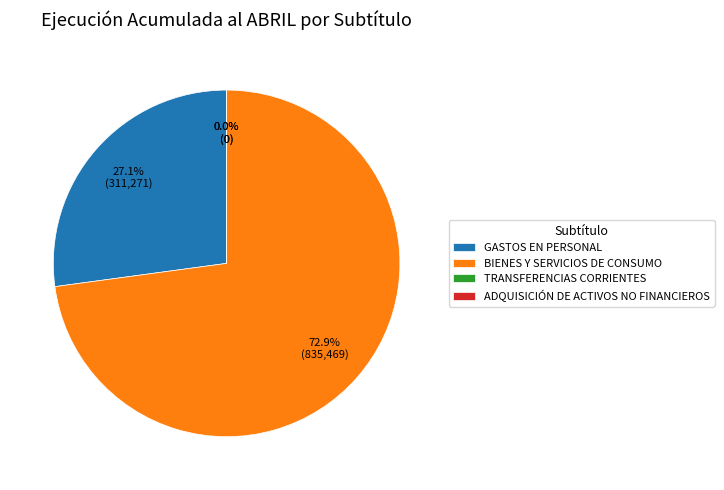

To the nearest percent, what portion does BIENES Y SERVICIOS DE CONSUMO represent?

73%